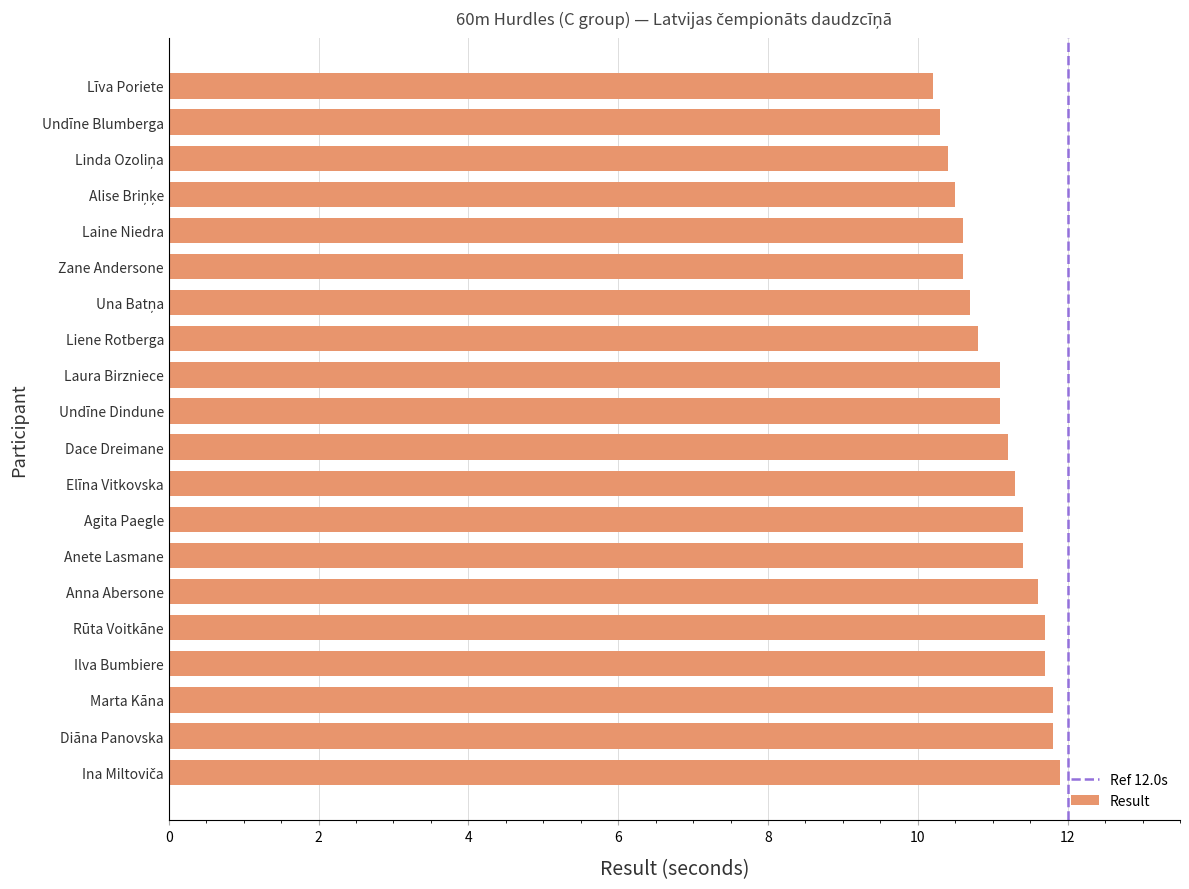

Reading bottom to top, transcribe all the data shown in this chart.

11.9	11.8	11.8	11.7	11.7	11.6	11.4	11.4	11.3	11.2	11.1	11.1	10.8	10.7	10.6	10.6	10.5	10.4	10.3	10.2